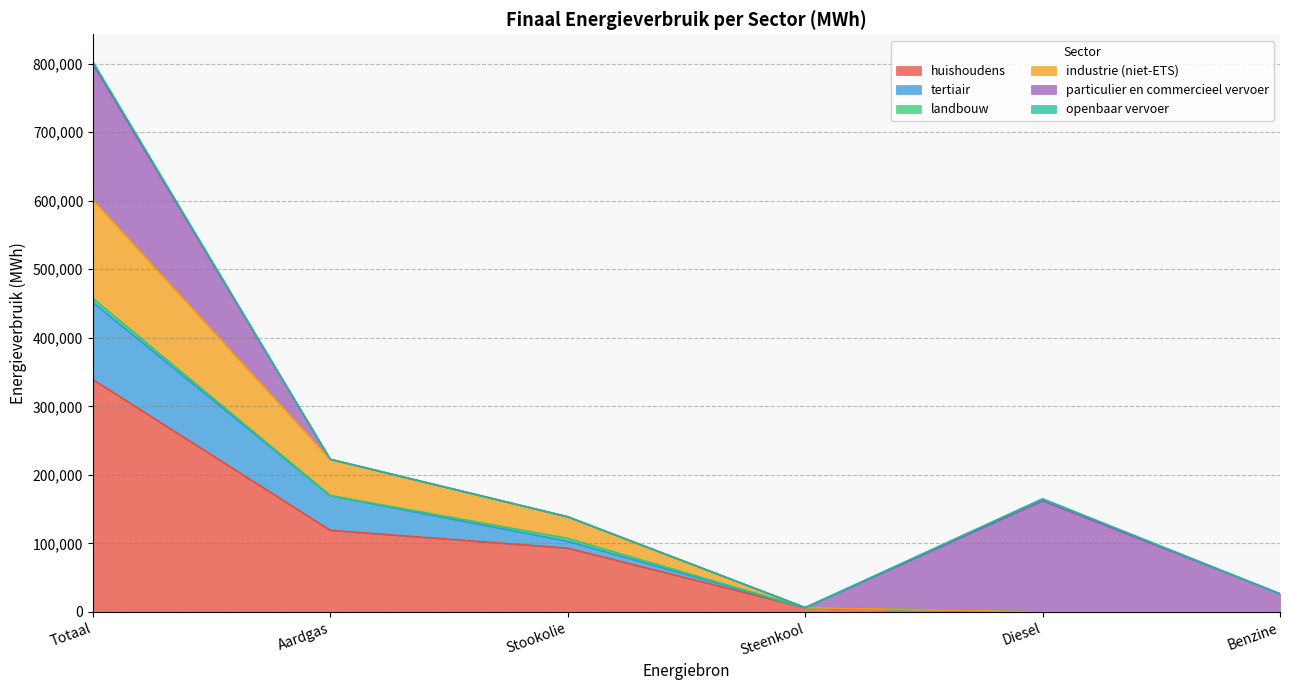

Rank the categories by huishoudens value from lowest to highest.

Diesel, Benzine, Steenkool, Stookolie, Aardgas, Totaal